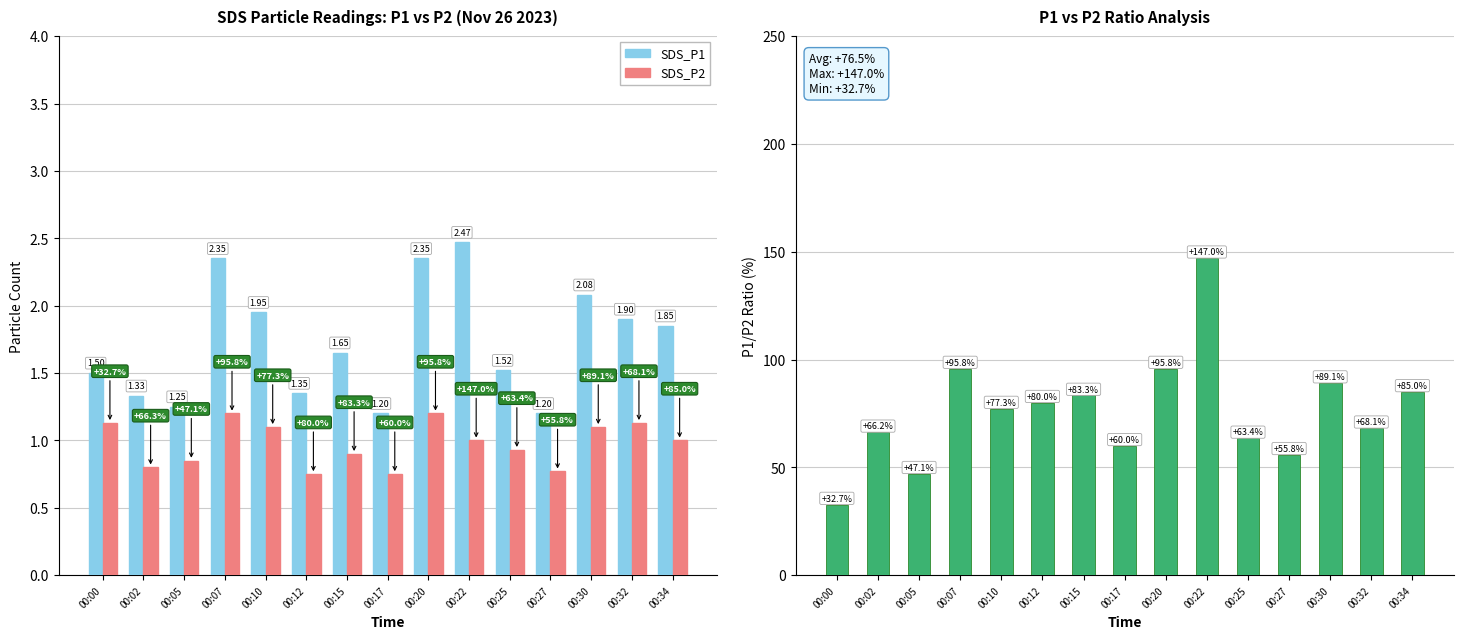

Reading left to right, transcribe all the data shown in this chart.

SDS_P1: 1.5	1.3	1.2	2.4	1.9	1.4	1.6	1.2	2.4	2.5	1.5	1.2	2.1	1.9	1.9
SDS_P2: 1.1	0.8	0.8	1.2	1.1	0.8	0.9	0.8	1.2	1.0	0.9	0.8	1.1	1.1	1.0
P1/P2 Ratio Improvement: 32.7	66.2	47.1	95.8	77.3	80.0	83.3	60.0	95.8	147.0	63.4	55.8	89.1	68.1	85.0